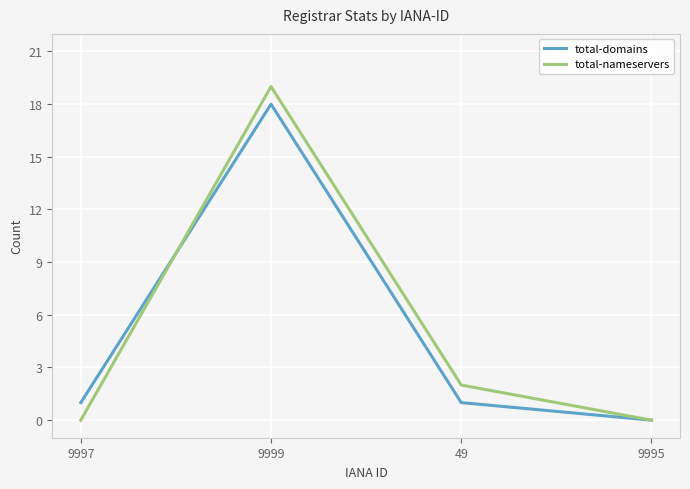

Reading left to right, transcribe all the data shown in this chart.

total-domains: 9997=1	9999=18	49=1	9995=0
total-nameservers: 9997=0	9999=19	49=2	9995=0